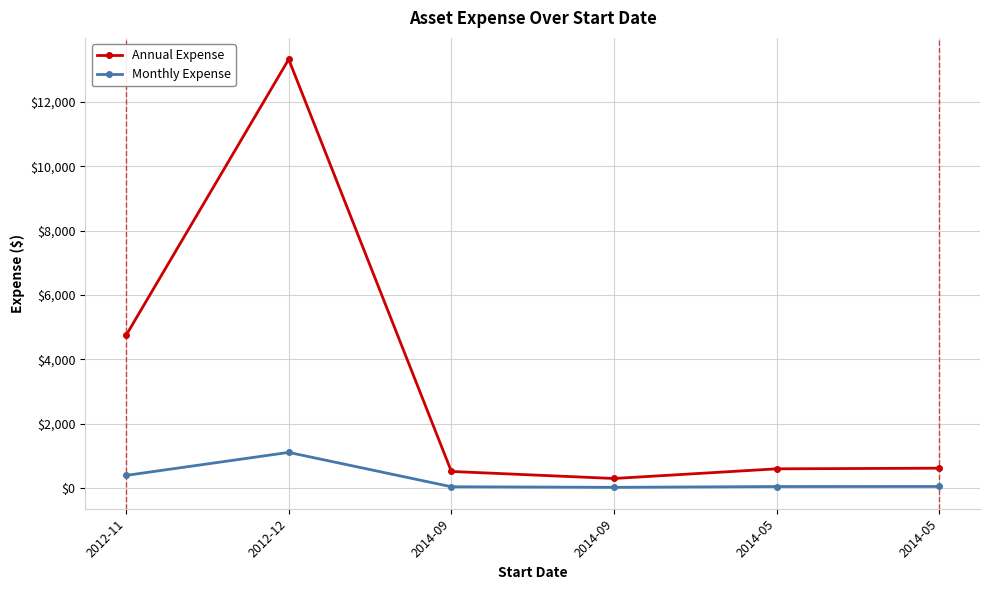

At how many categories does at least one series exceed 7187?

1